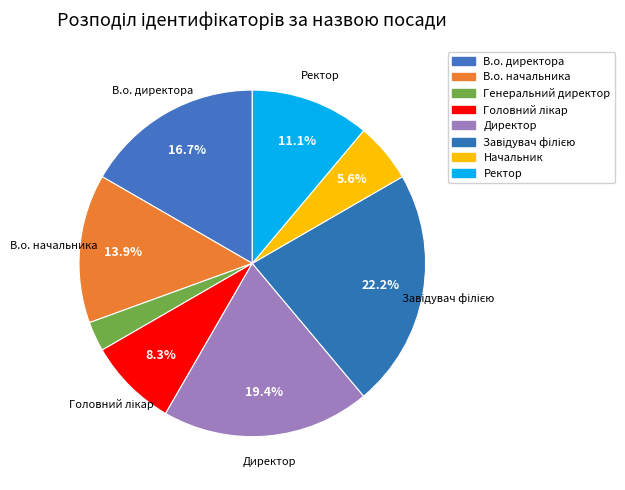

What is the smallest slice in the pie chart?

Генеральний директор